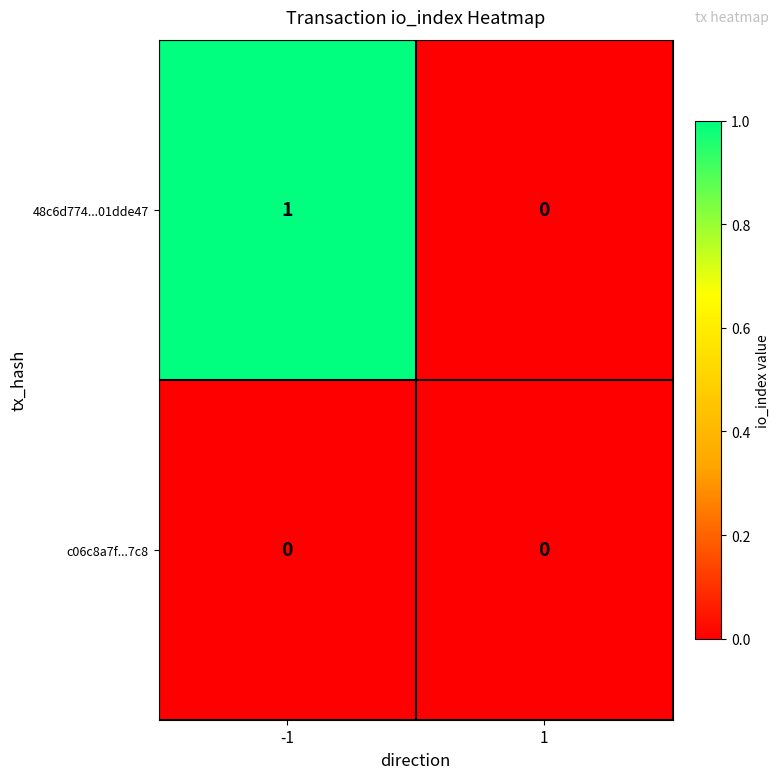

Rank the series by their average value, from highest to lowest.

48c6d774...01dde47, c06c8a7f...7c8